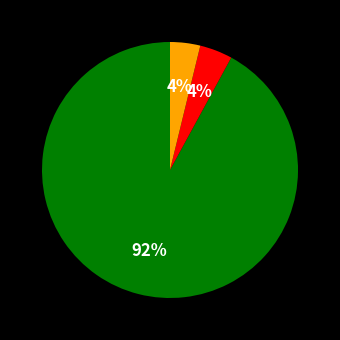

To the nearest percent, what is the difference between the largest and smallest slice percentages?

88%